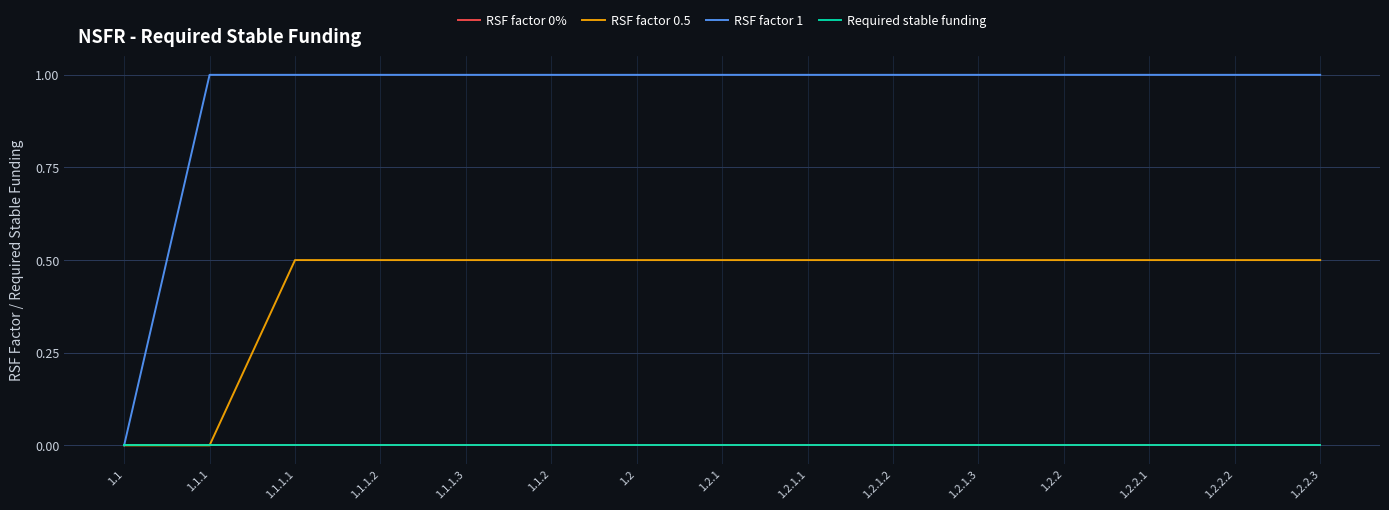

What is the approximate value of RSF factor 1 at 1.2.2.1?

1.0